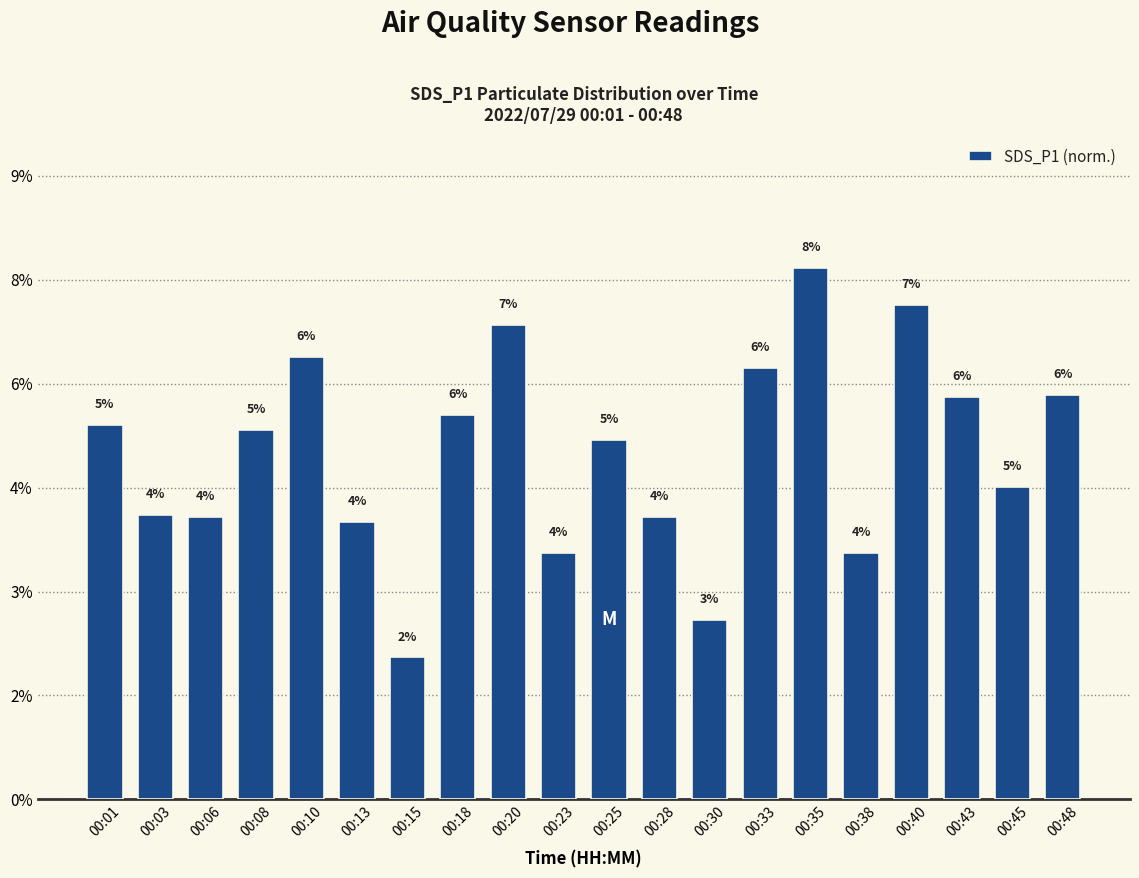

Reading left to right, what are all the values shown in this chart?

0.1	0.0	0.0	0.1	0.1	0.0	0.0	0.1	0.1	0.0	0.1	0.0	0.0	0.1	0.1	0.0	0.1	0.1	0.0	0.1